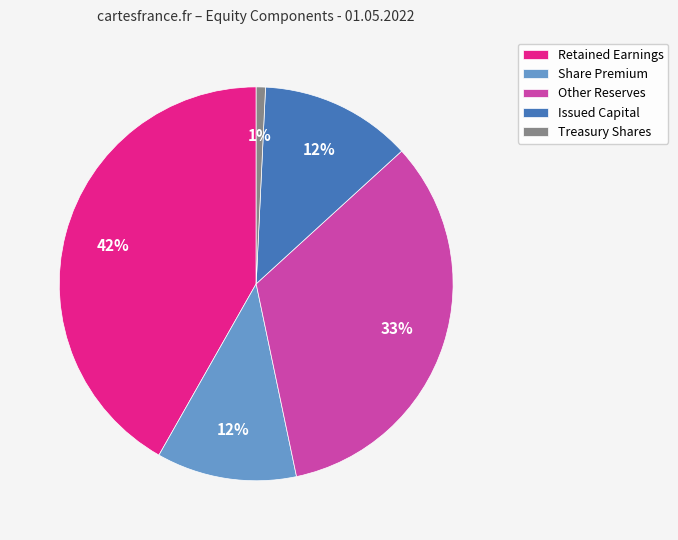

Which has a higher value, Issued Capital or Treasury Shares?

Issued Capital